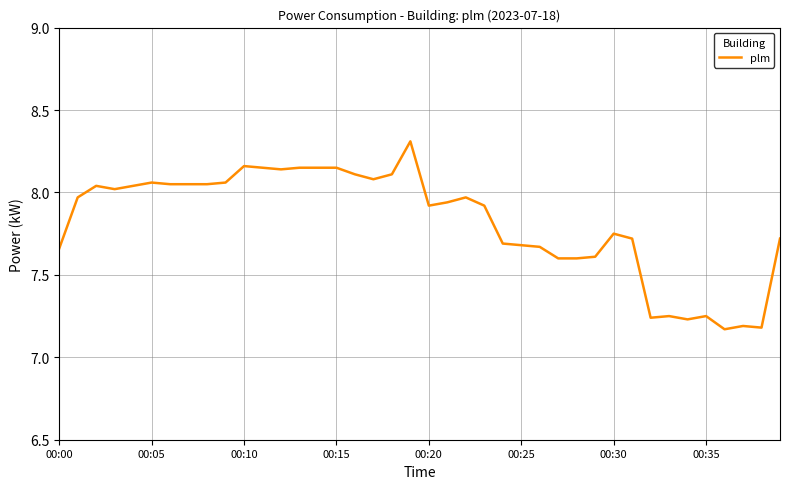

What is the maximum value shown in the chart?

8.3